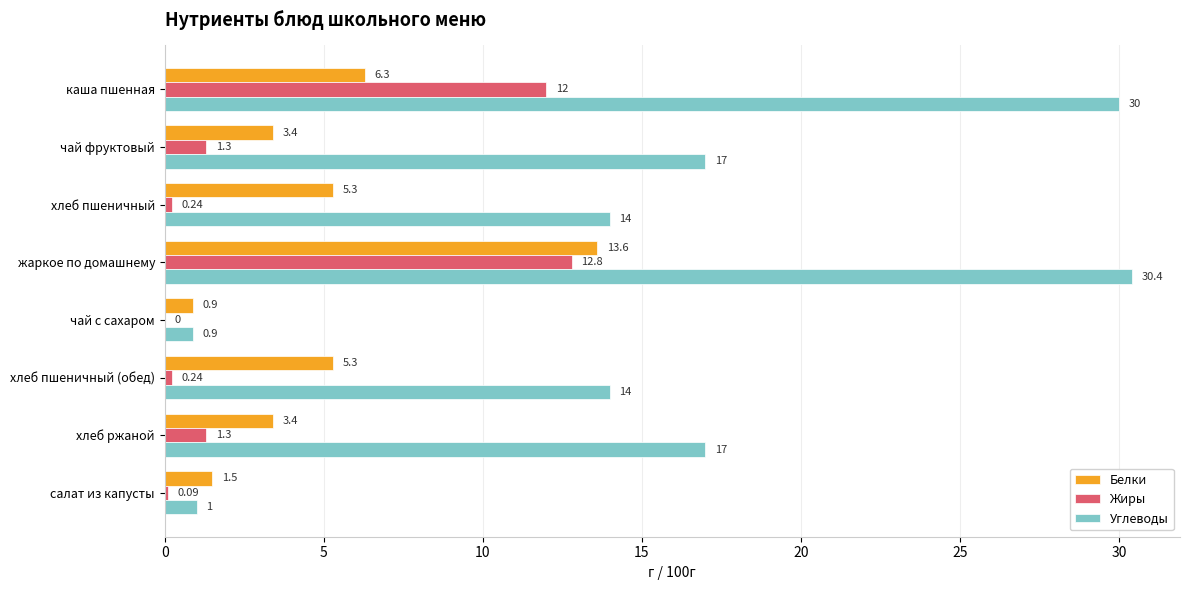

Between каша пшенная and хлеб пшеничный (обед), which series saw the biggest shift?

Углеводы